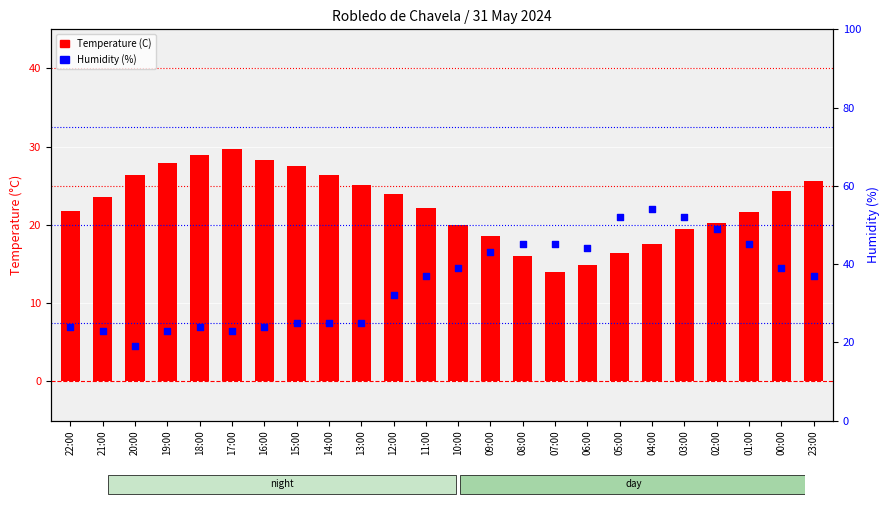

What is the total value across all series at 03:00?

71.5